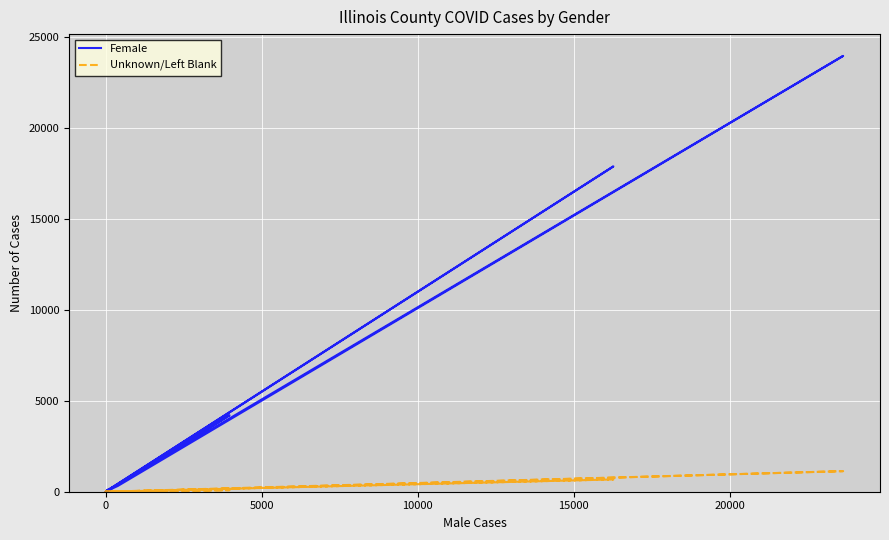

True or false: Unknown/Left Blank and Female cross at least once.

False